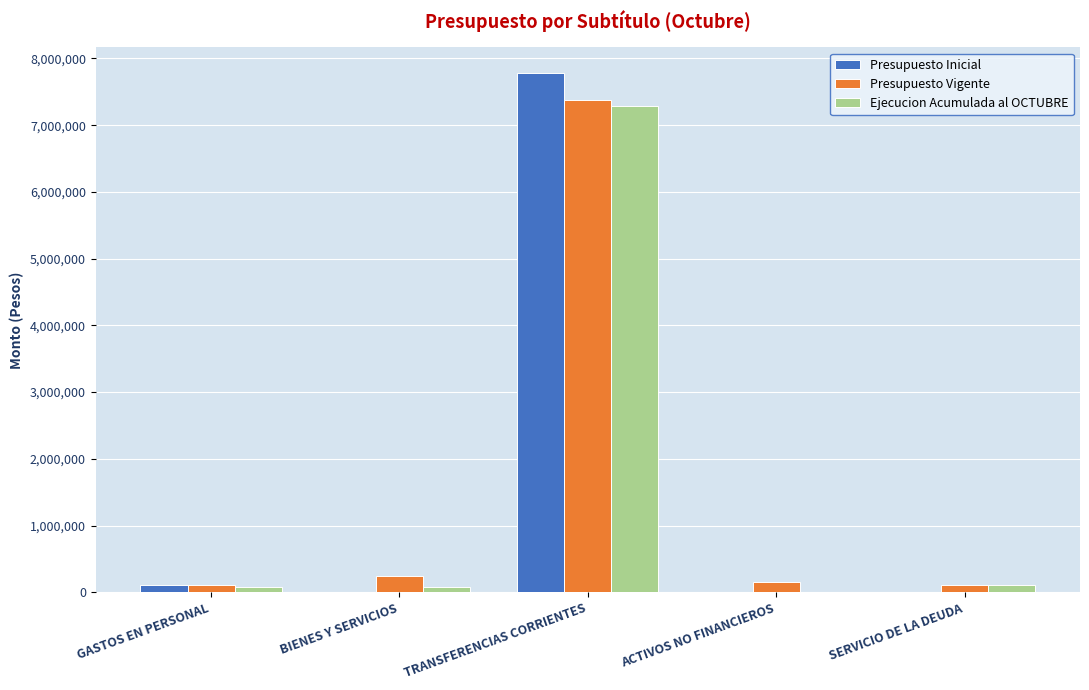

How many groups of bars are there?

5